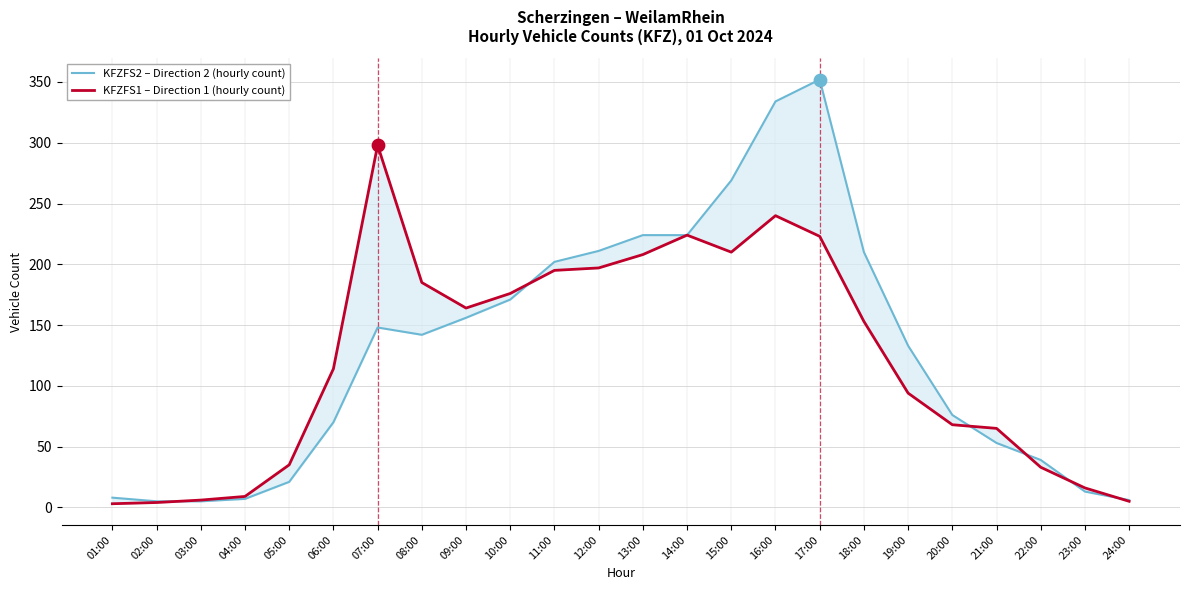

Which series reaches the minimum Y coordinate?

KFZFS1 – Direction 1 (hourly count)